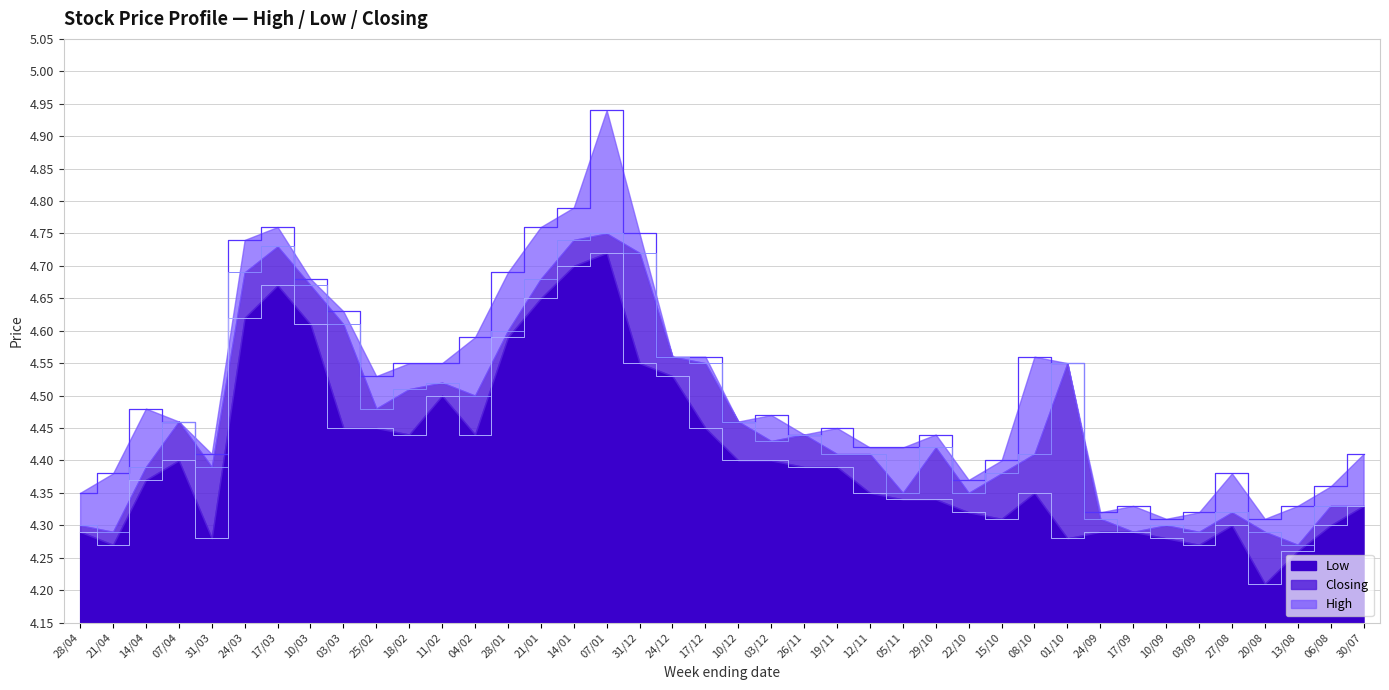

What is the spread (max minus min) of values at 04/02?

0.1